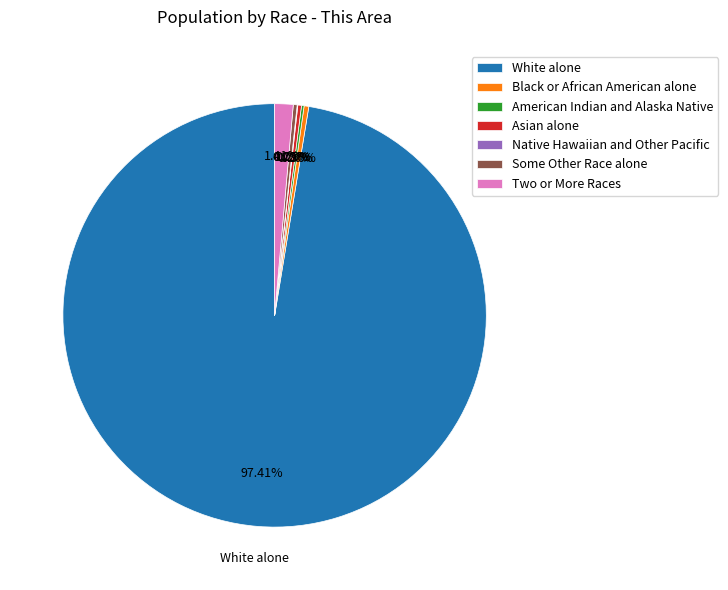

Is White alone the majority of the pie?

Yes